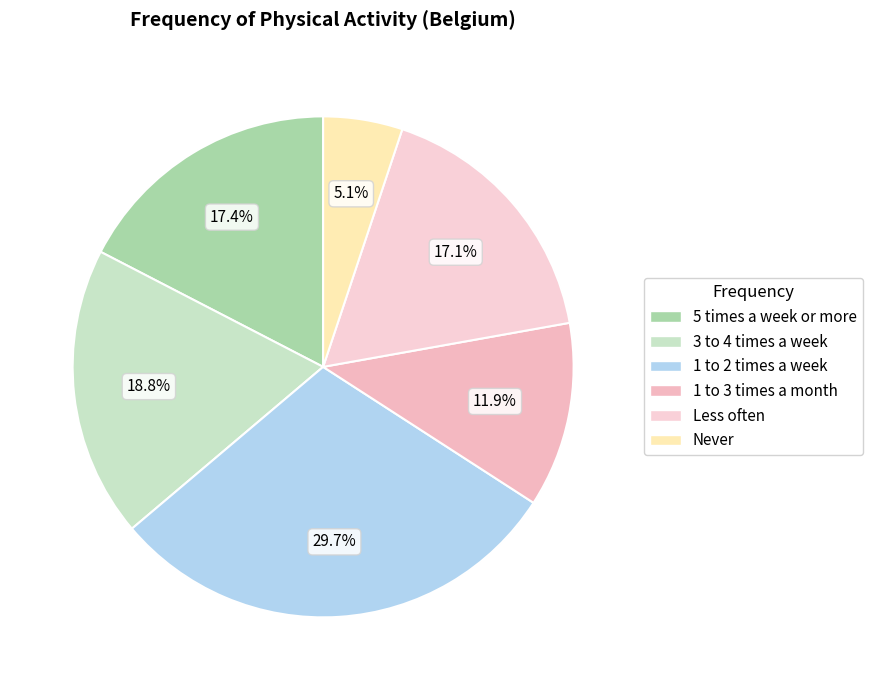

How many slices are in this pie chart?

6